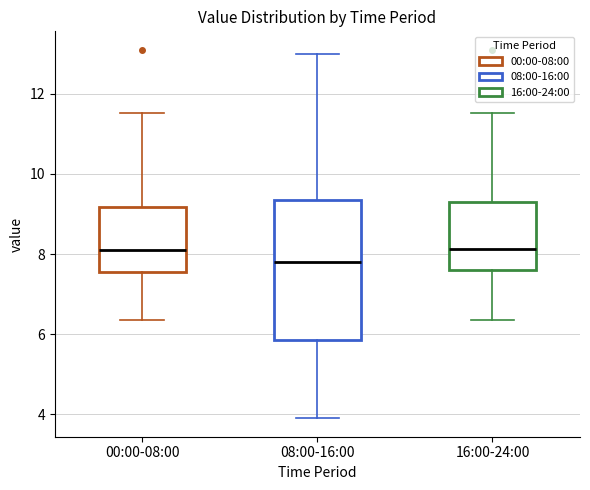

Reading left to right, read every box against the y-axis: the position of its median line, the range the box covers, and the ends of its whiskers. The values are not printed on the chart, so give them approximately, as read against the axis.

00:00-08:00: median 8.2, box 7.6 to 9.2, whiskers 6.4 to 11.6
08:00-16:00: median 7.8, box 5.8 to 9.4, whiskers 4.0 to 13.0
16:00-24:00: median 8.2, box 7.6 to 9.4, whiskers 6.4 to 11.6